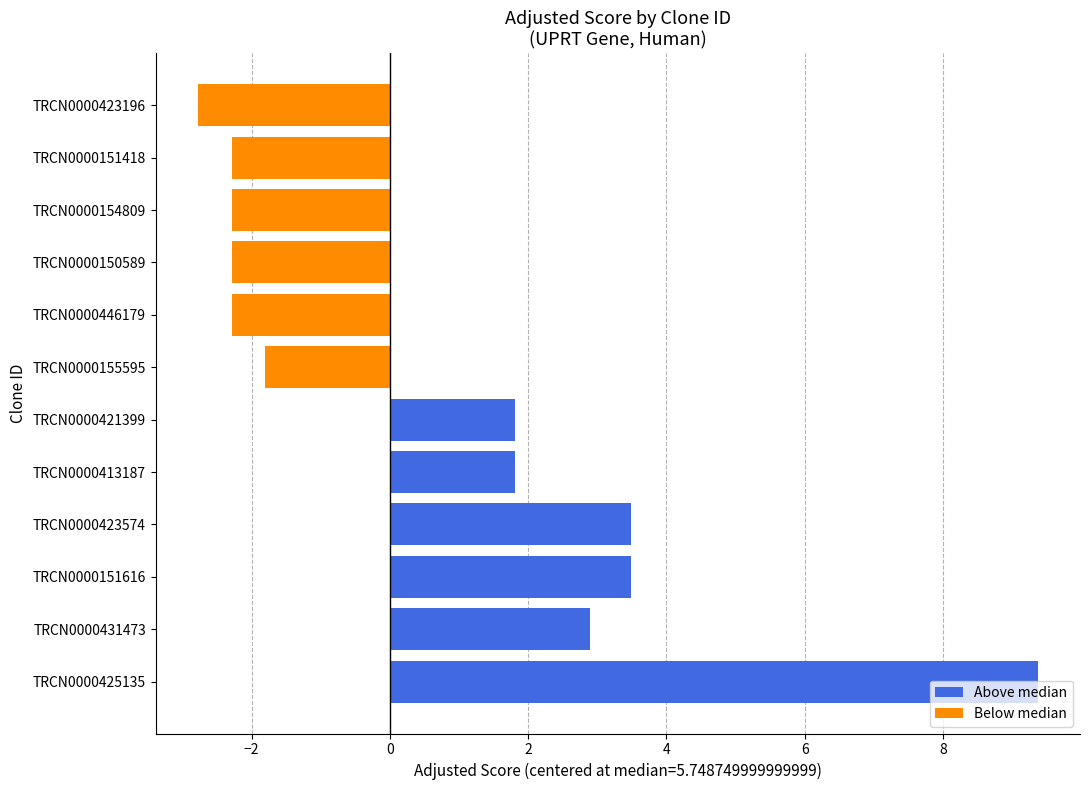

What is the sum of the values at TRCN0000446179 and TRCN0000154809?

-4.6